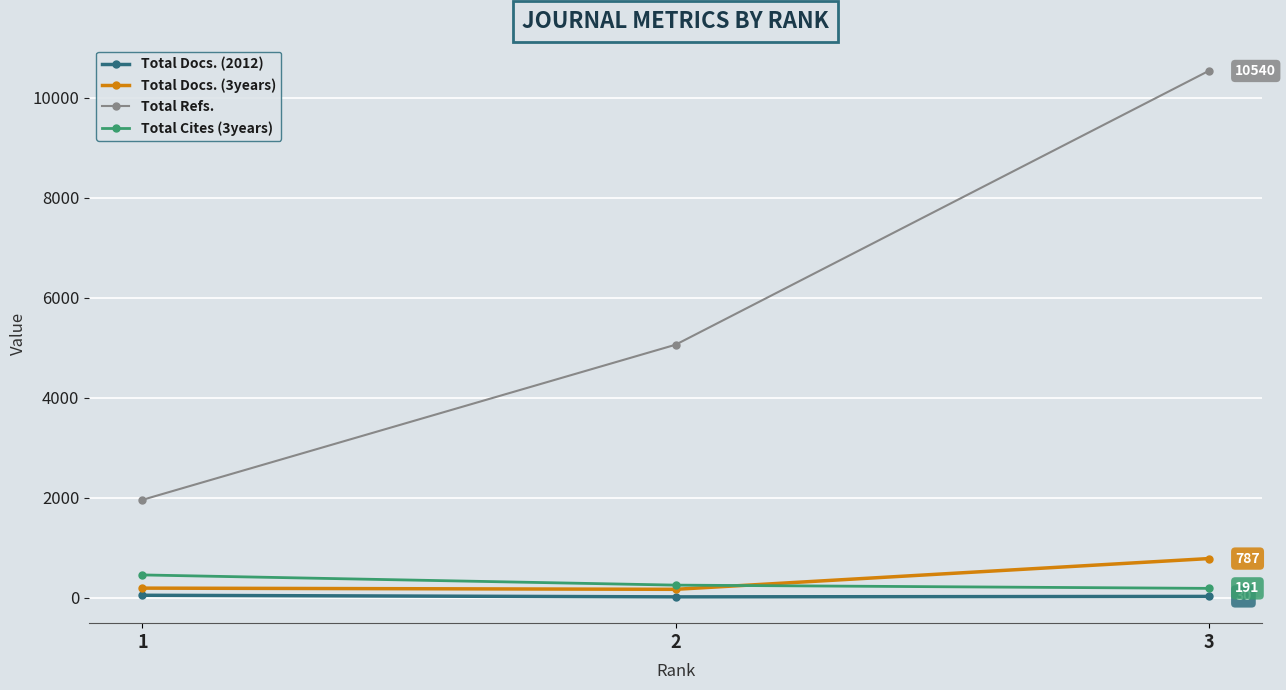

At 1, list the series in order from largest to smallest.

Total Refs., Total Cites (3years), Total Docs. (3years), Total Docs. (2012)